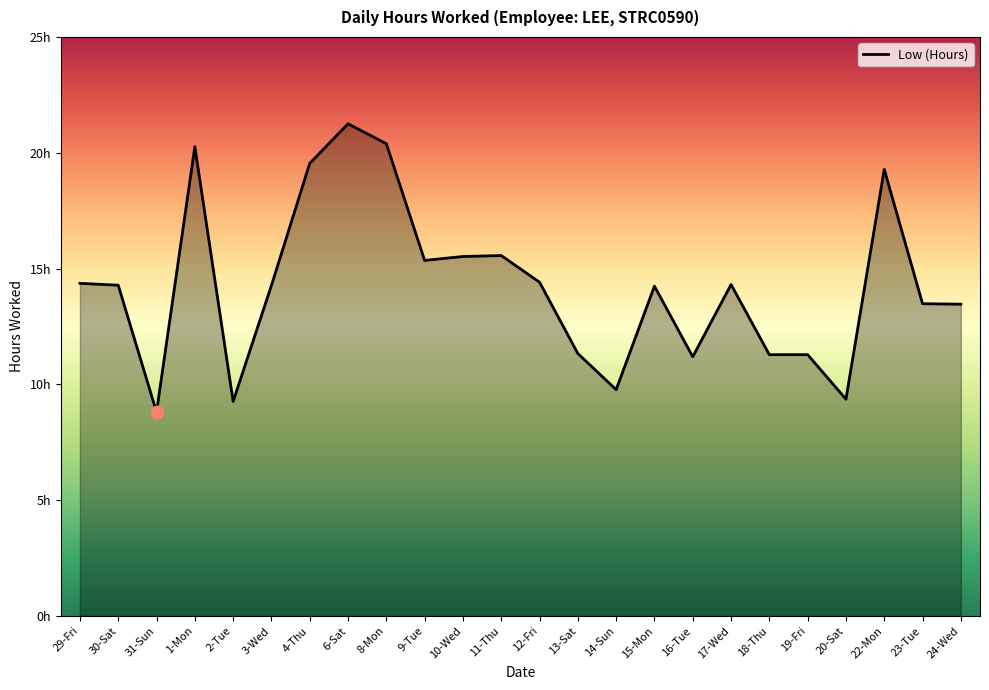

What is the ratio of the value at 8-Mon to the value at 17-Wed?

1.4